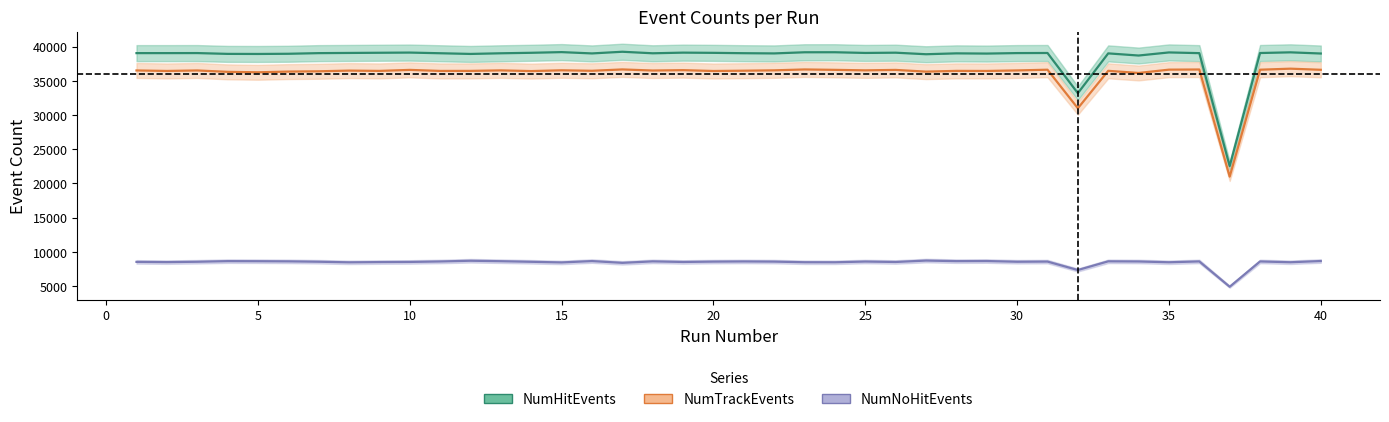

What is the difference between the NumTrackEvents values at 7 and 24?

210